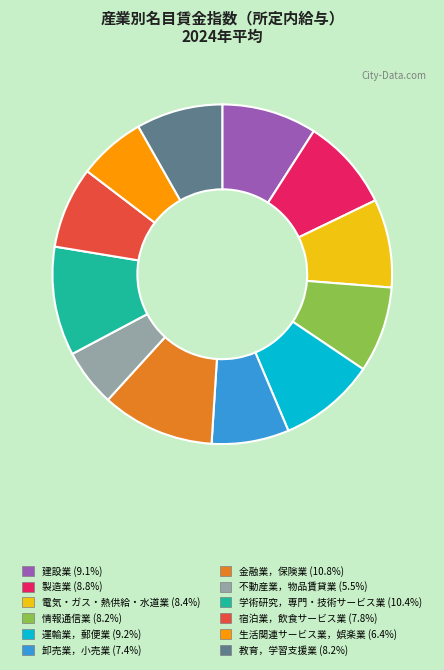

Do 電気・ガス・熱供給・水道業 and 学術研究，専門・技術サービス業 together represent more than half of the pie?

No